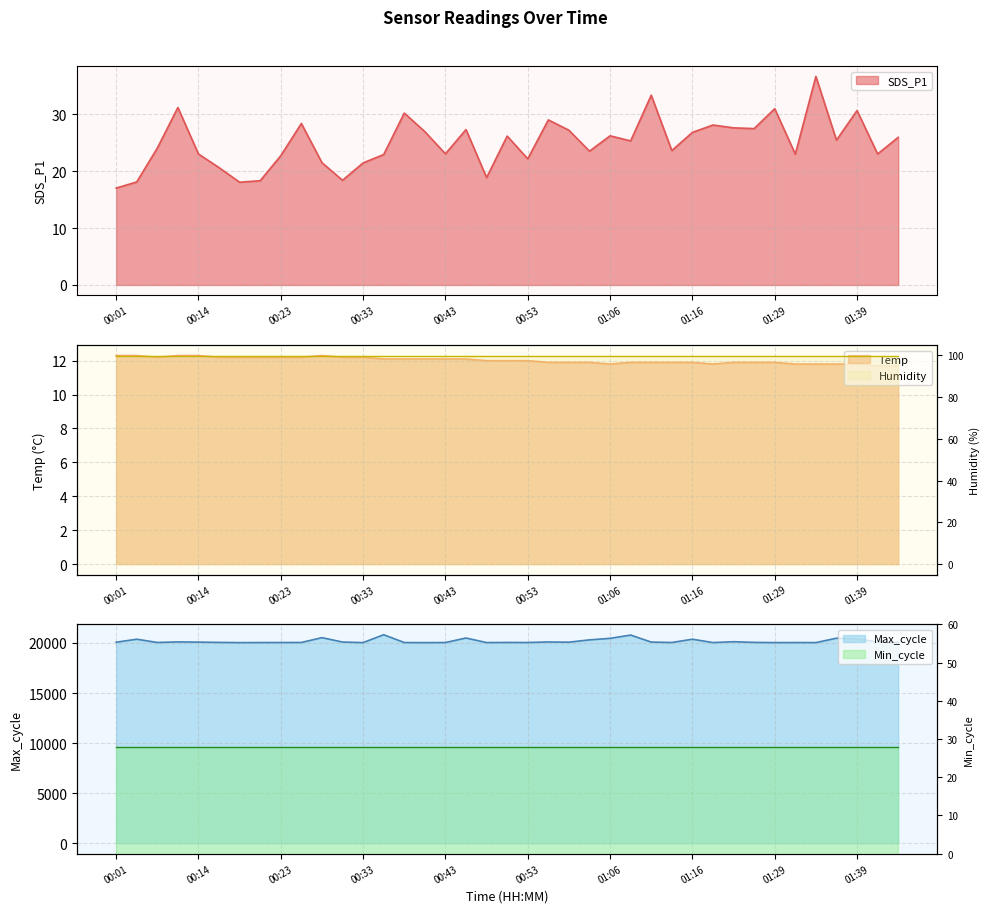

True or false: Temp and Max_cycle intersect in this chart.

False